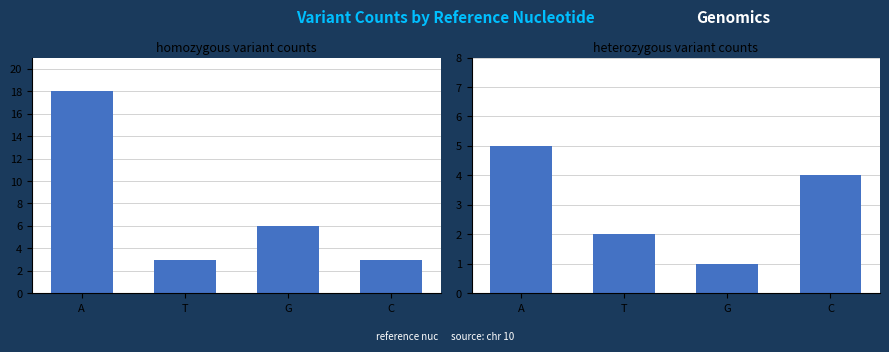

Does the chart contain any negative values?

No